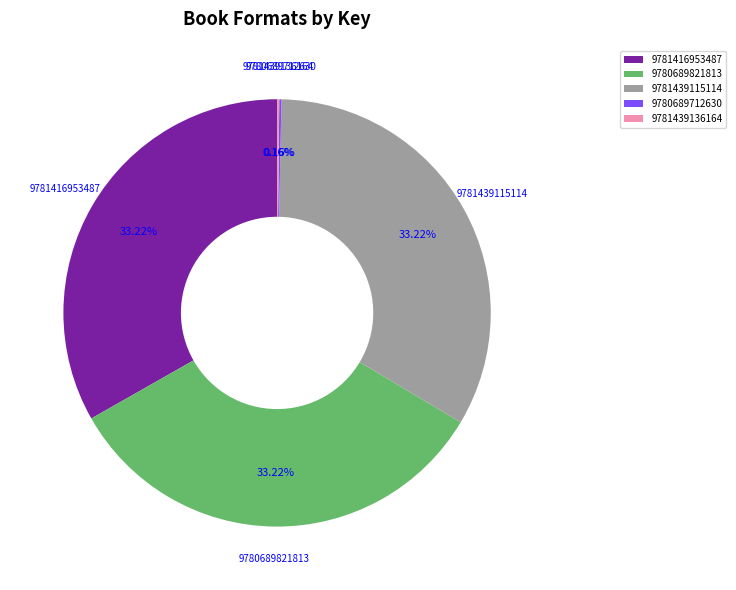

What percentage is NOT represented by 9781416953487?

66.8%